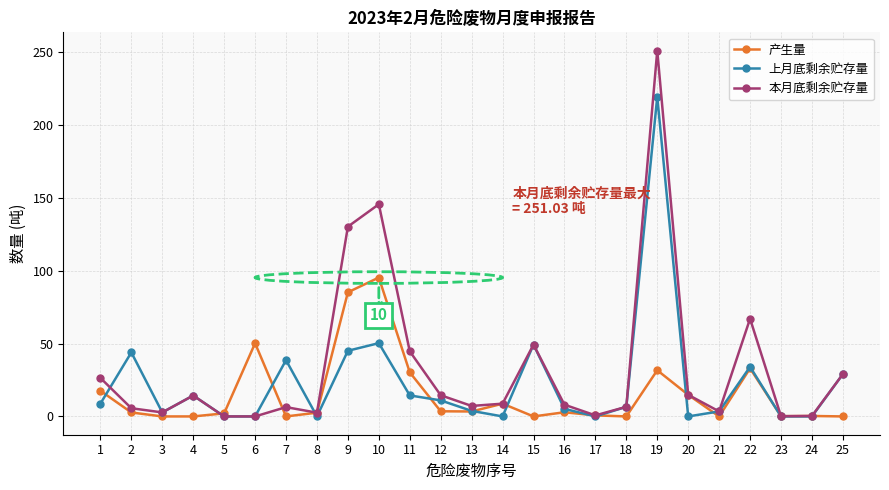

How many interior local peaks does the 本月底剩余贮存量 series have?

6